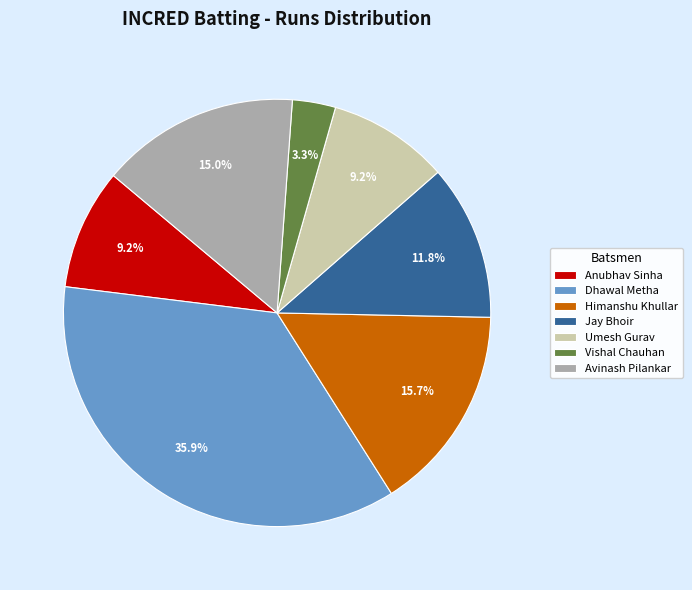

What is the ratio of the value at Jay Bhoir to the value at Dhawal Metha?

0.3